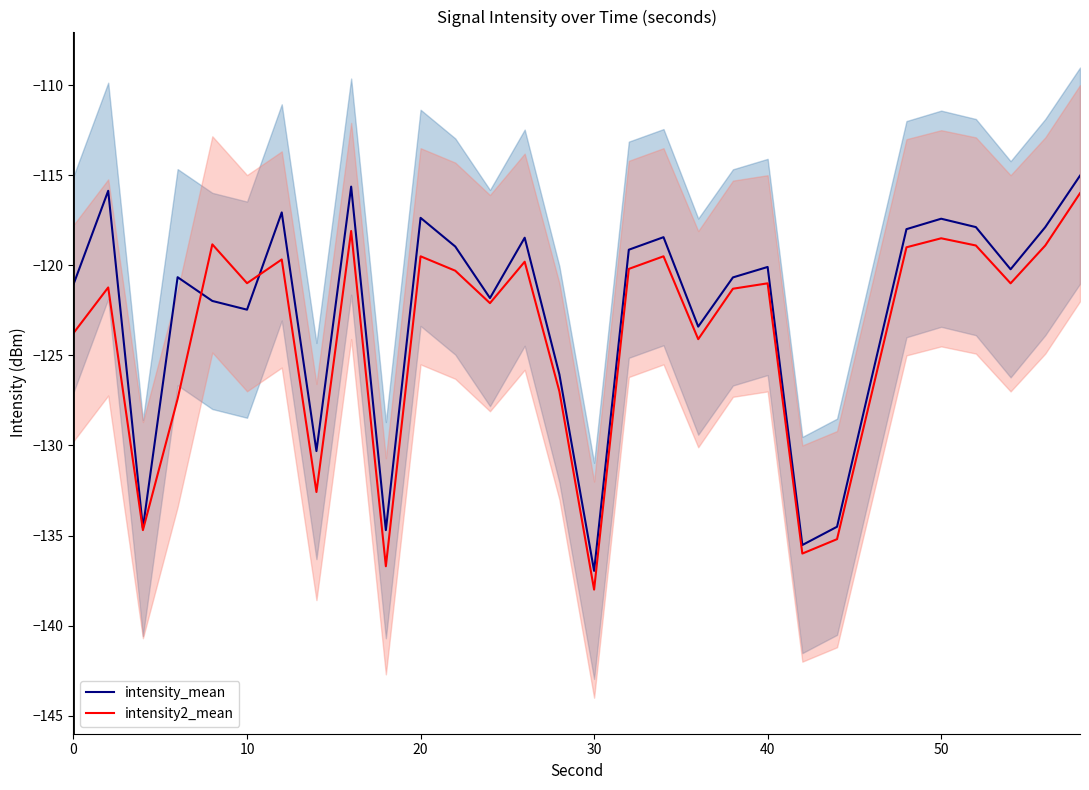

True or false: intensity_mean has a value of -223.3 at 30.

False